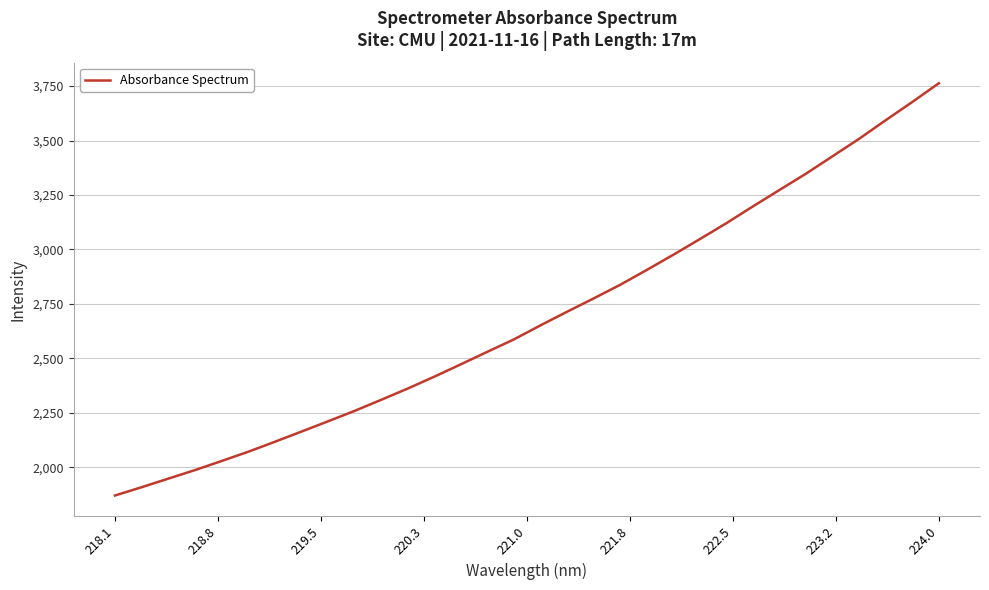

What is the maximum value shown in the chart?

3762.6